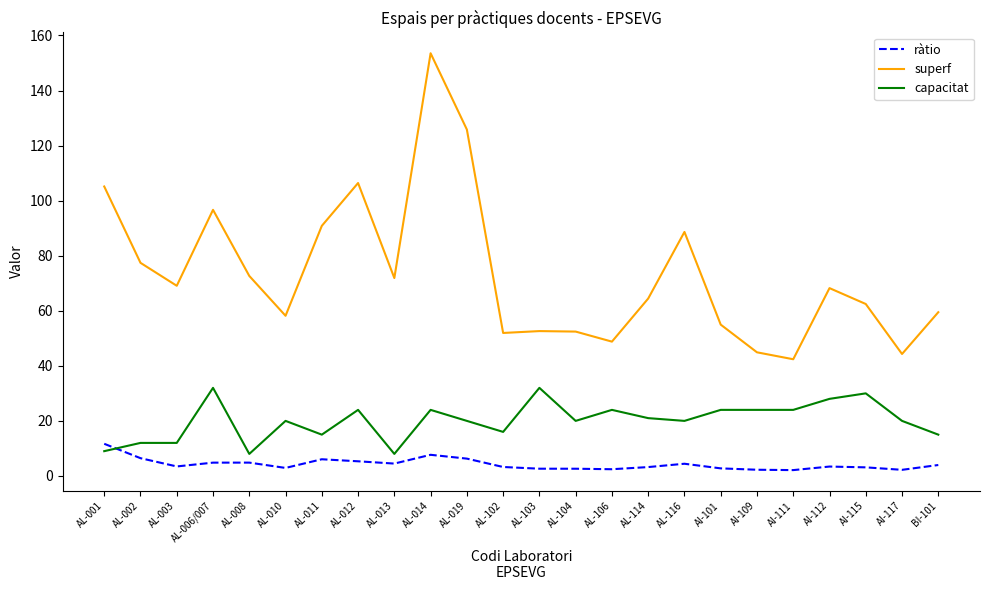

What position from the left is AL-019?

11